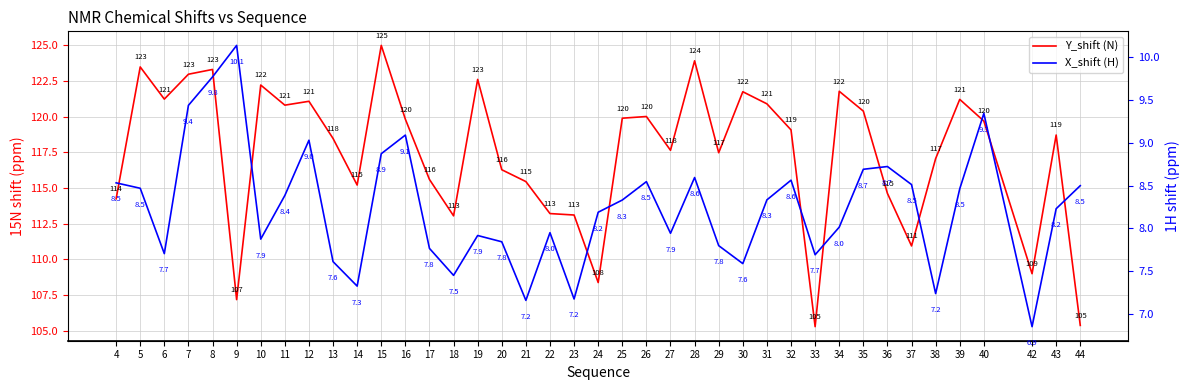

Reading left to right, extract all data points from this chart.

Y_shift (N): 4=114.2	5=123.5	6=121.2	7=123.0	8=123.3	9=107.2	10=122.2	11=120.8	12=121.1	13=118.5	14=115.2	15=125.0	16=119.8	17=115.6	18=113.0	19=122.6	20=116.3	21=115.5	22=113.2	23=113.1	24=108.4	25=119.9	26=120.0	27=117.6	28=123.9	29=117.5	30=121.7	31=120.9	32=119.1	33=105.3	34=121.8	35=120.4	36=114.6	37=110.9	38=117.1	39=121.2	40=119.7	42=109.0	43=118.7	44=105.4
X_shift (H): 4=8.5	5=8.5	6=7.7	7=9.4	8=9.8	9=10.1	10=7.9	11=8.4	12=9.0	13=7.6	14=7.3	15=8.9	16=9.1	17=7.8	18=7.5	19=7.9	20=7.8	21=7.2	22=8.0	23=7.2	24=8.2	25=8.3	26=8.5	27=7.9	28=8.6	29=7.8	30=7.6	31=8.3	32=8.6	33=7.7	34=8.0	35=8.7	36=8.7	37=8.5	38=7.2	39=8.5	40=9.3	42=6.9	43=8.2	44=8.5